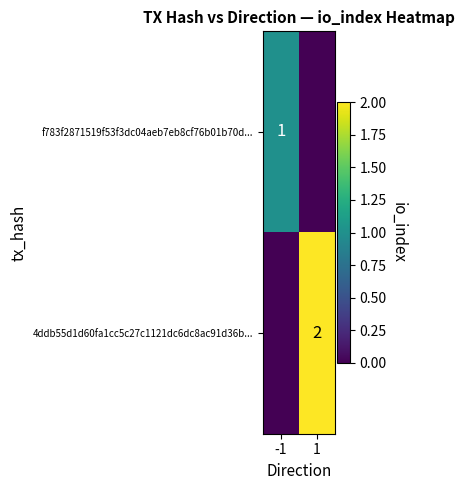

True or false: 4ddb55d1d60fa1cc5c27c1121dc6dc8ac91d36b... has a value of 4 at 1.

False